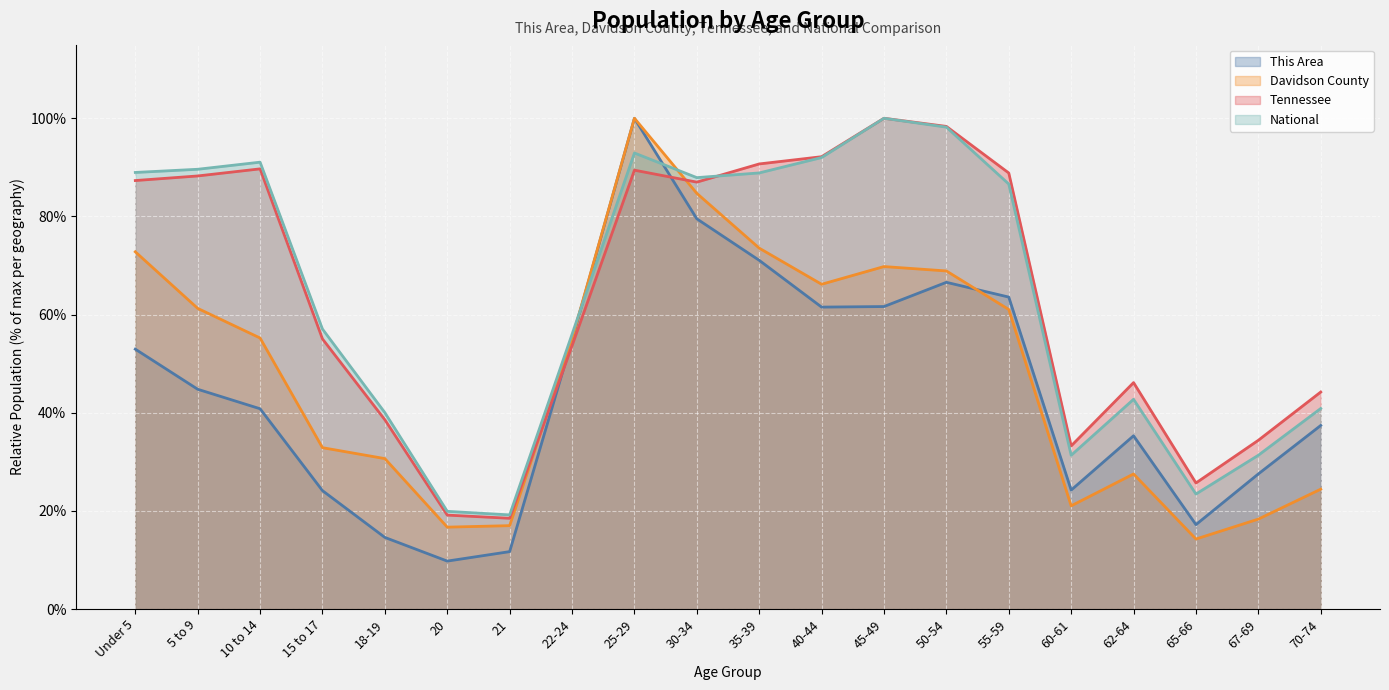

What is the approximate value of Davidson County at 45-49?

69.8